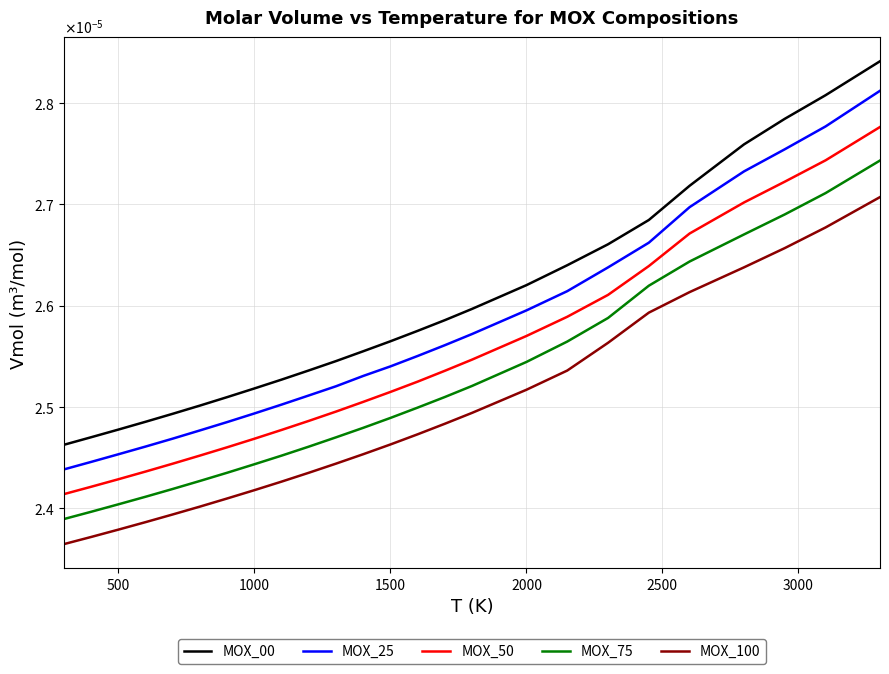

True or false: MOX_00 and MOX_75 intersect in this chart.

False